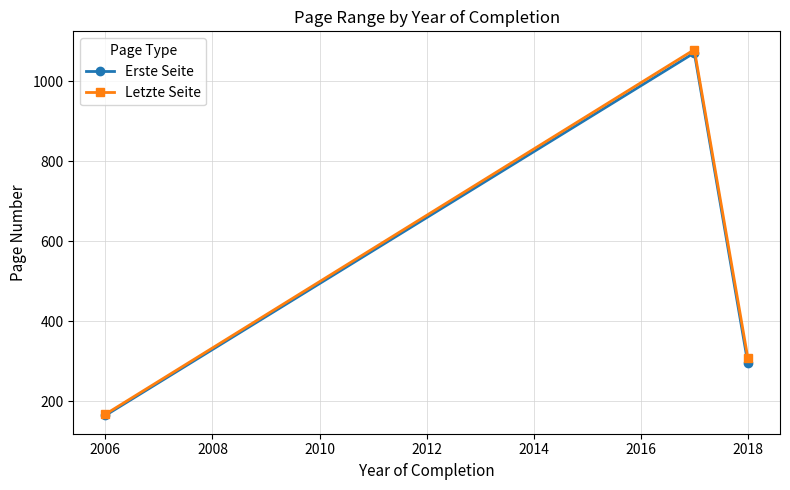

How many Letzte Seite values are between 168 and 1079?

3